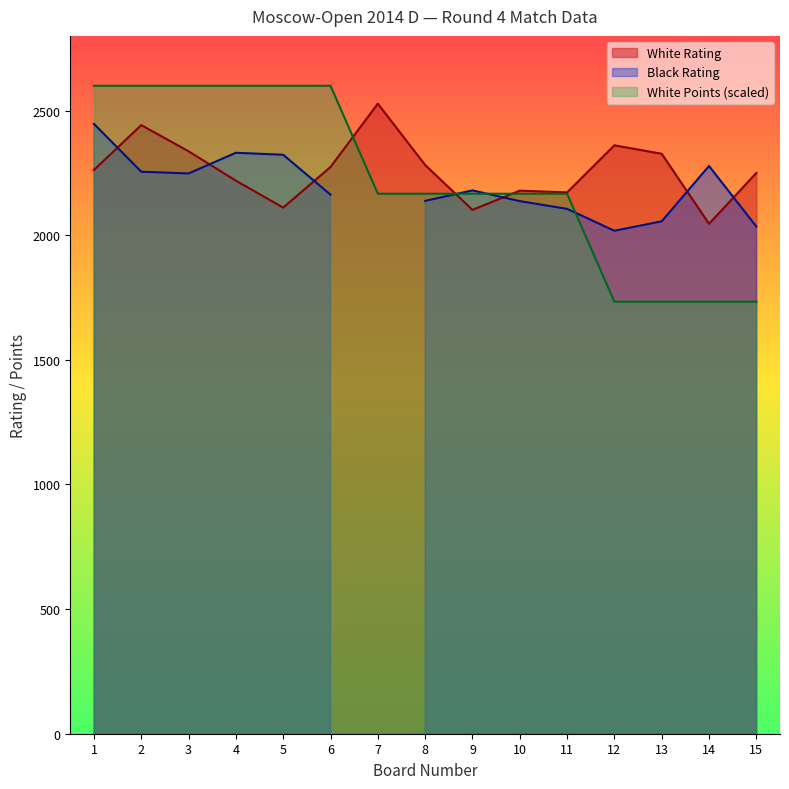

True or false: White Points has a value of 3557.5 at 1.

False